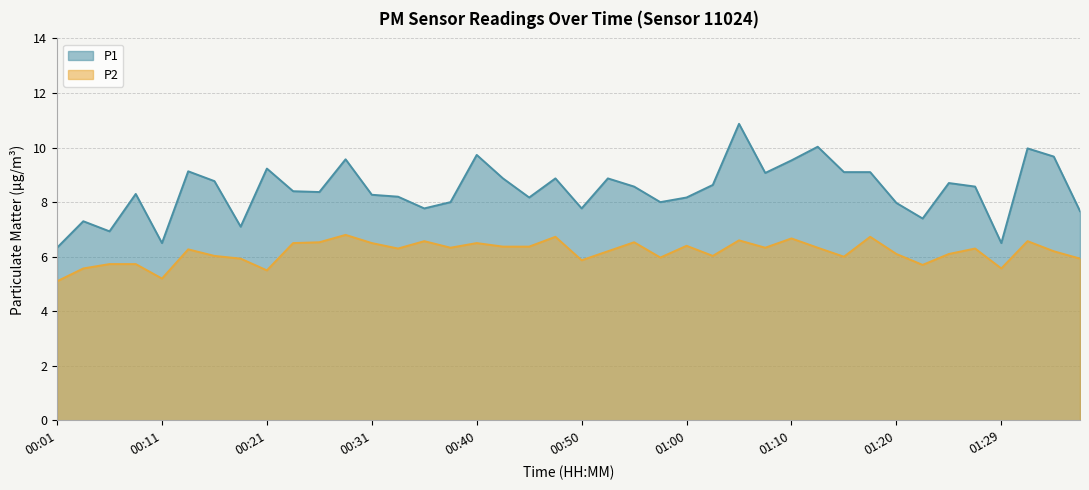

How many series are shown in this chart?

2